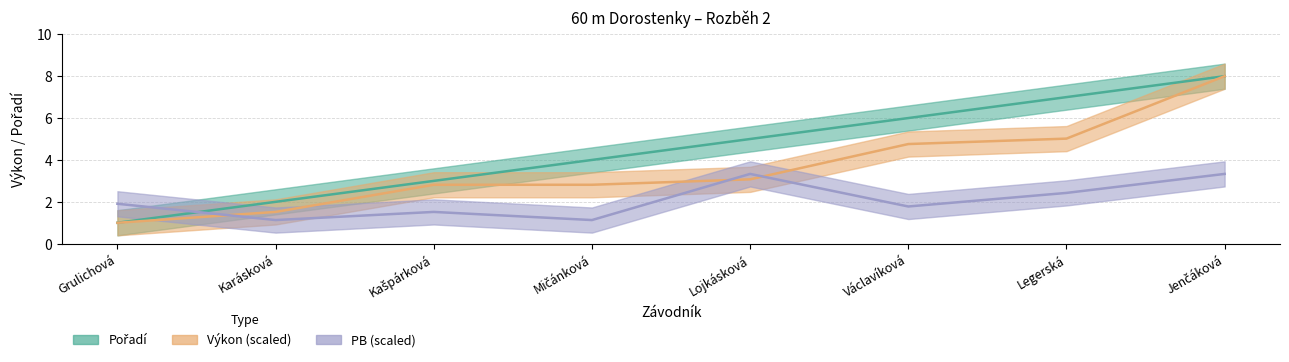

Reading right to left, list all the values displayed in this chart.

Pořadí: 8.0	7.0	6.0	5.0	4.0	3.0	2.0	1.0
Výkon: 8.0	5.0	4.8	3.1	2.8	2.8	1.5	1.0
PB: 3.3	2.4	1.8	3.3	1.1	1.5	1.1	1.9